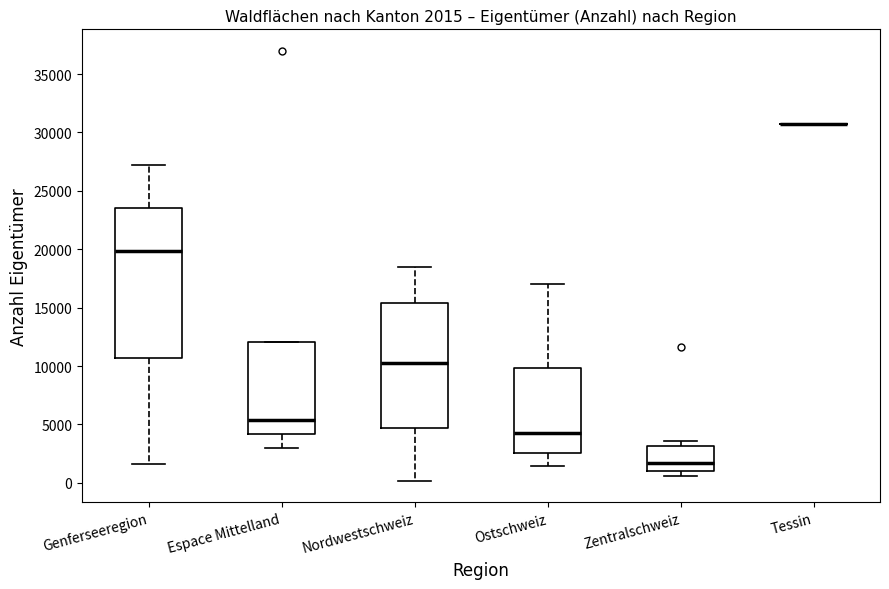

Which box is the tallest, from its lower edge to its upper edge?

Genferseeregion